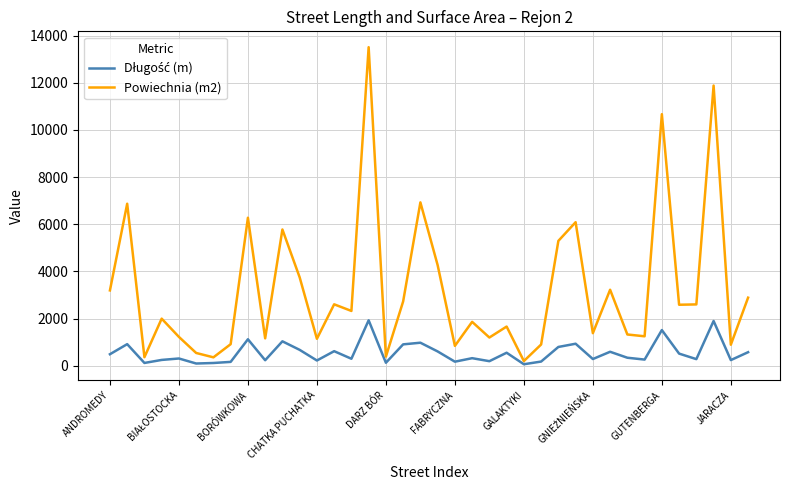

Which series has the largest total across all categories?

Powiechnia (m2)